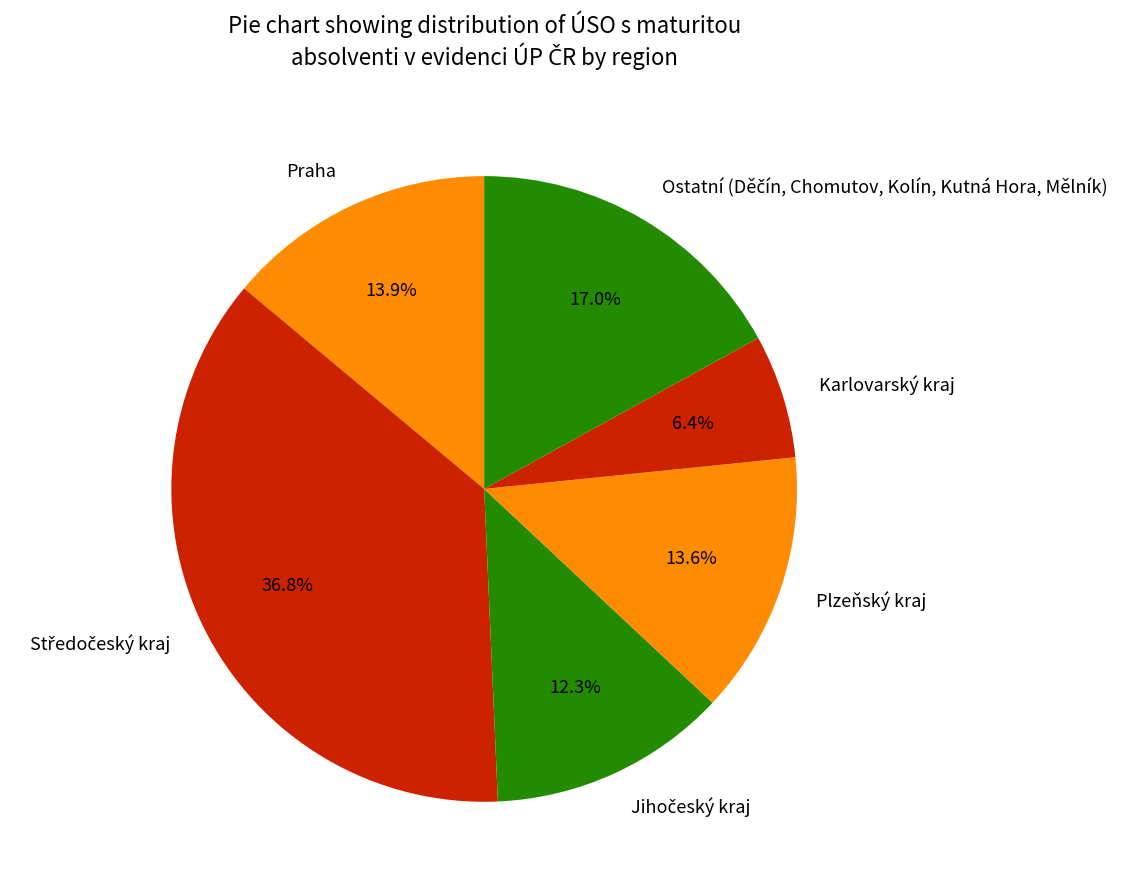

Do Praha and Plzeňský kraj together represent more than half of the pie?

No